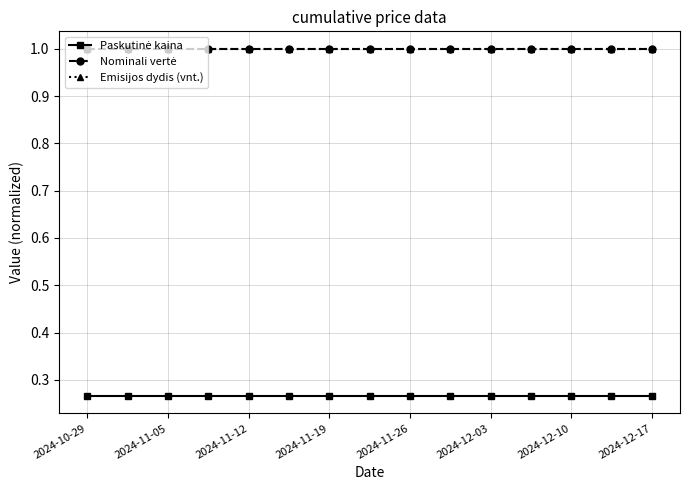

How many data points does each series have?

15